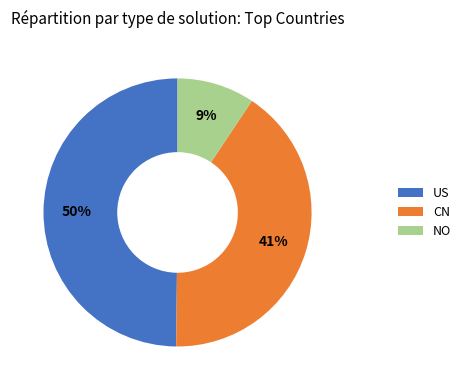

Which has a higher value, NO or US?

US